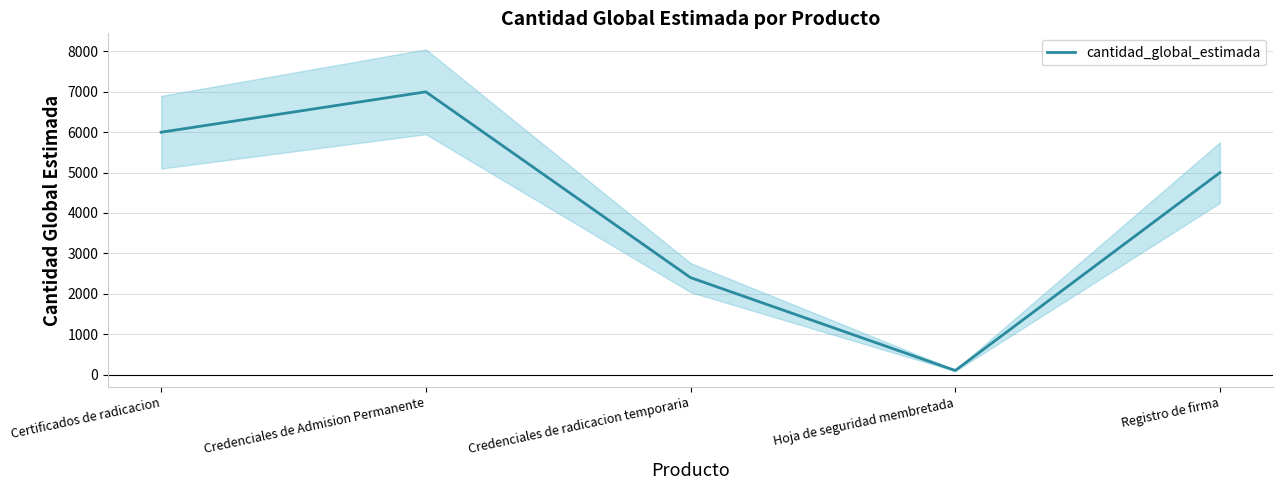

What is the label of the 4th point from the right?

Credenciales de Admision Permanente